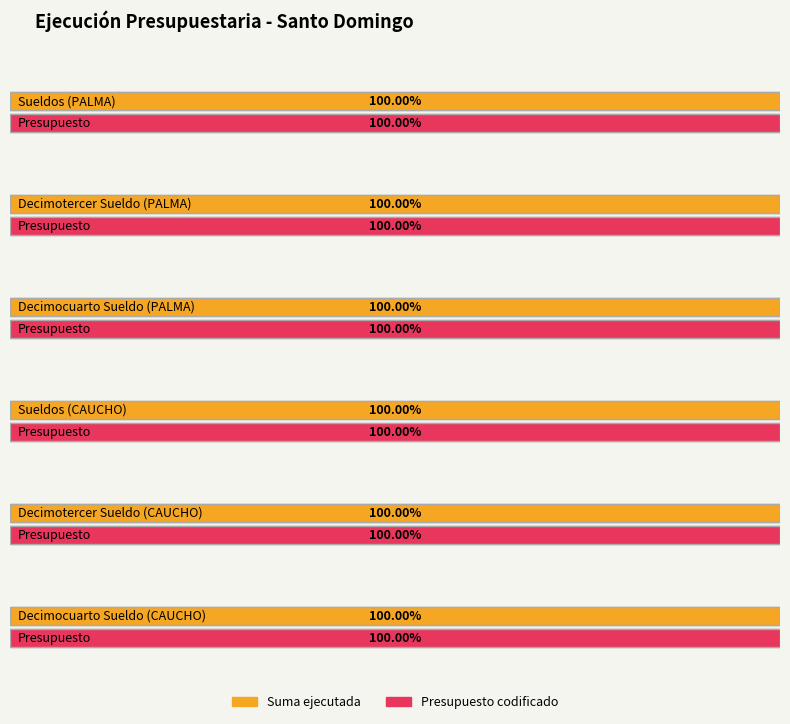

How many data points are above 10000?

2